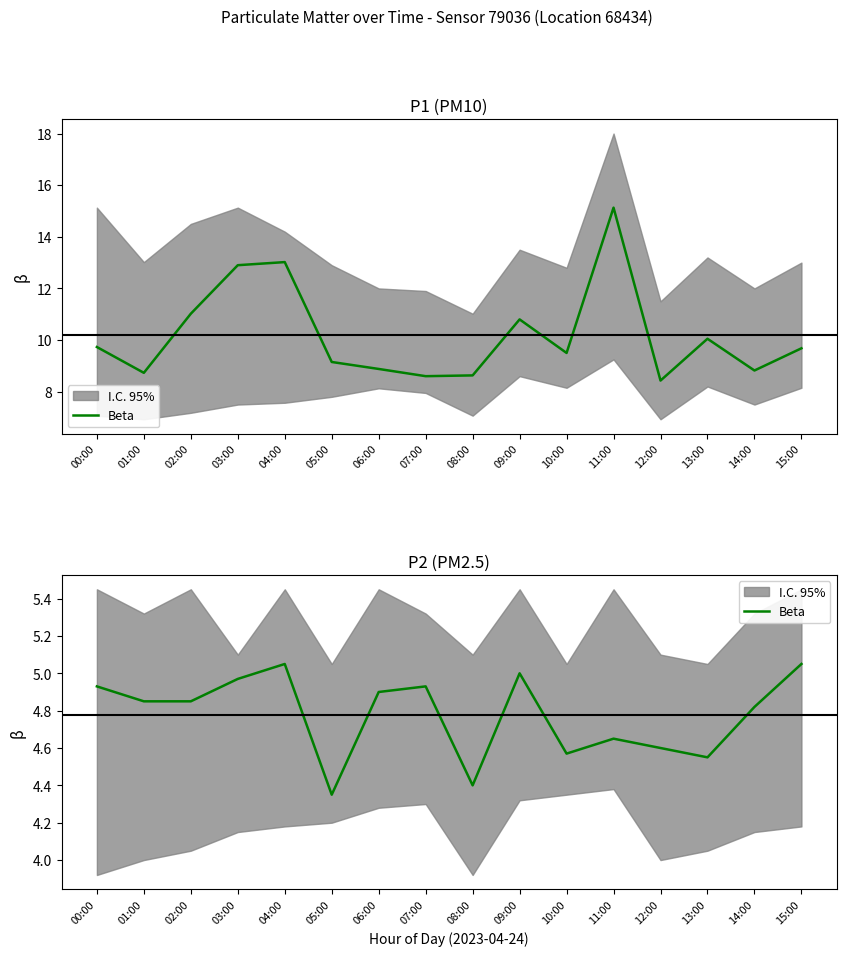

What is the minimum value shown in the chart?

4.3